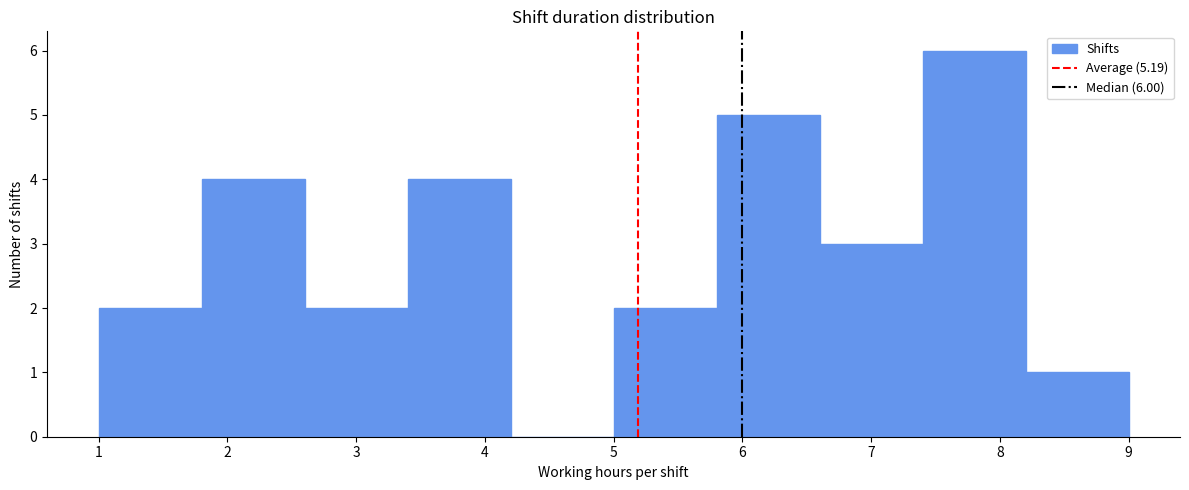

Which range on the x-axis has the tallest bar?

7.4 to 8.2